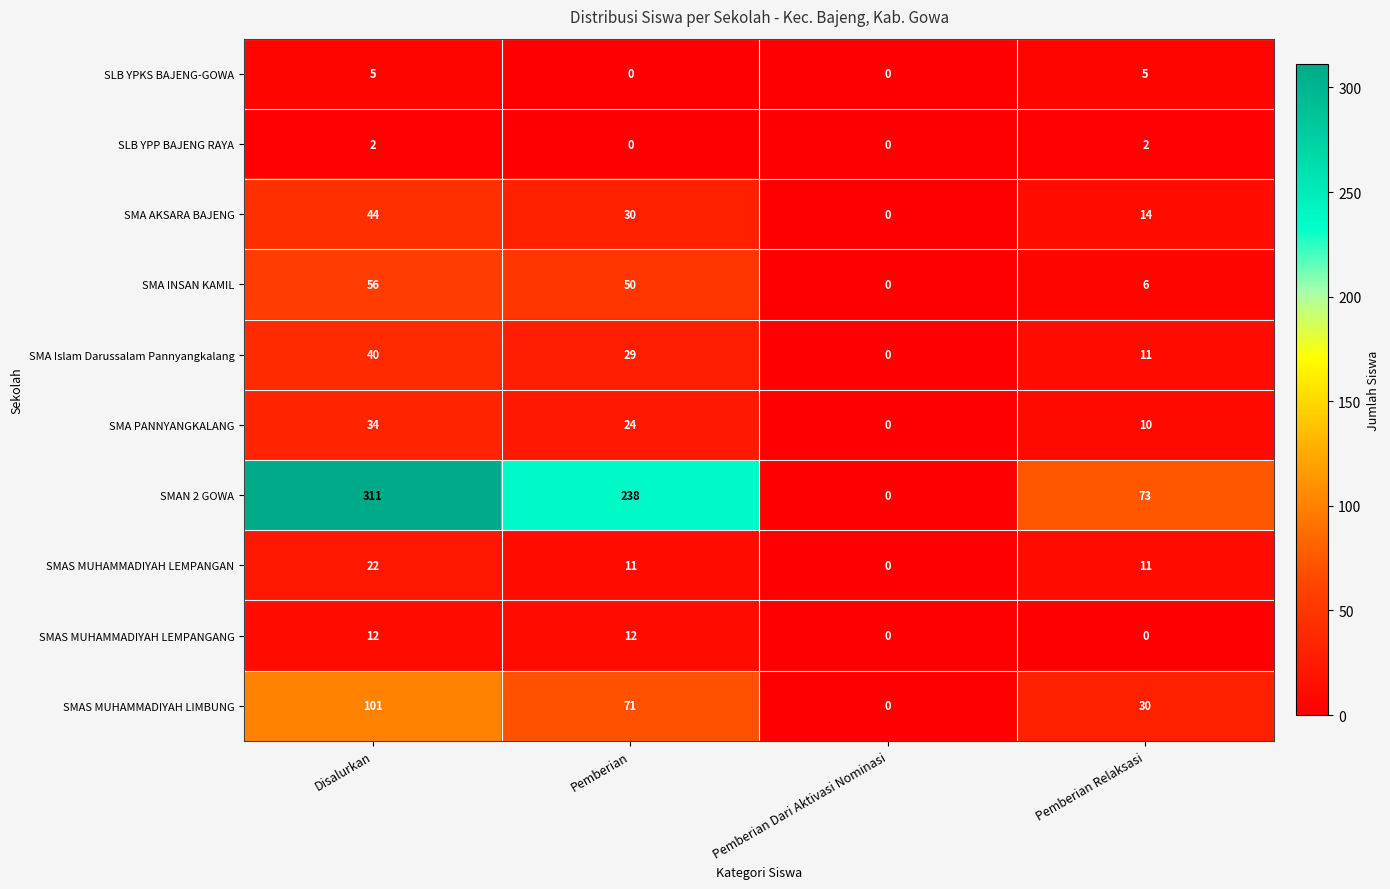

At which category is the sum across all series the highest?

Disalurkan